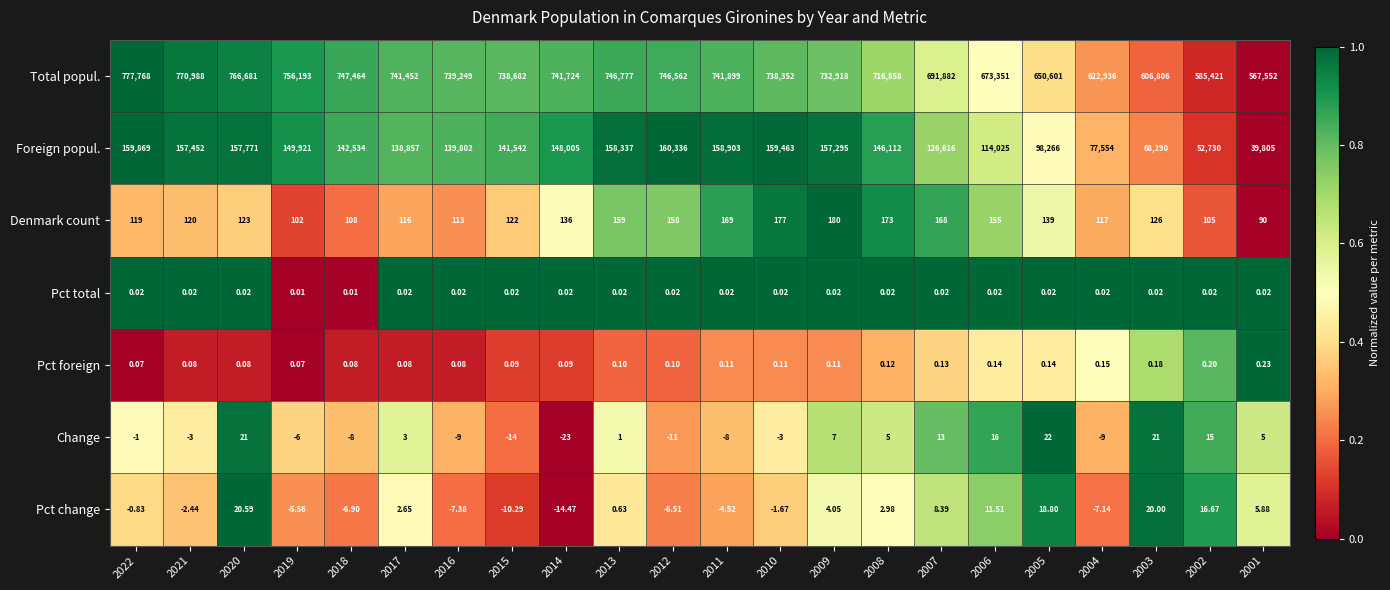

List the series in order of their peak value, lowest first.

Pct total, Pct foreign, Pct change, Change, Denmark count, Foreign popul., Total popul.